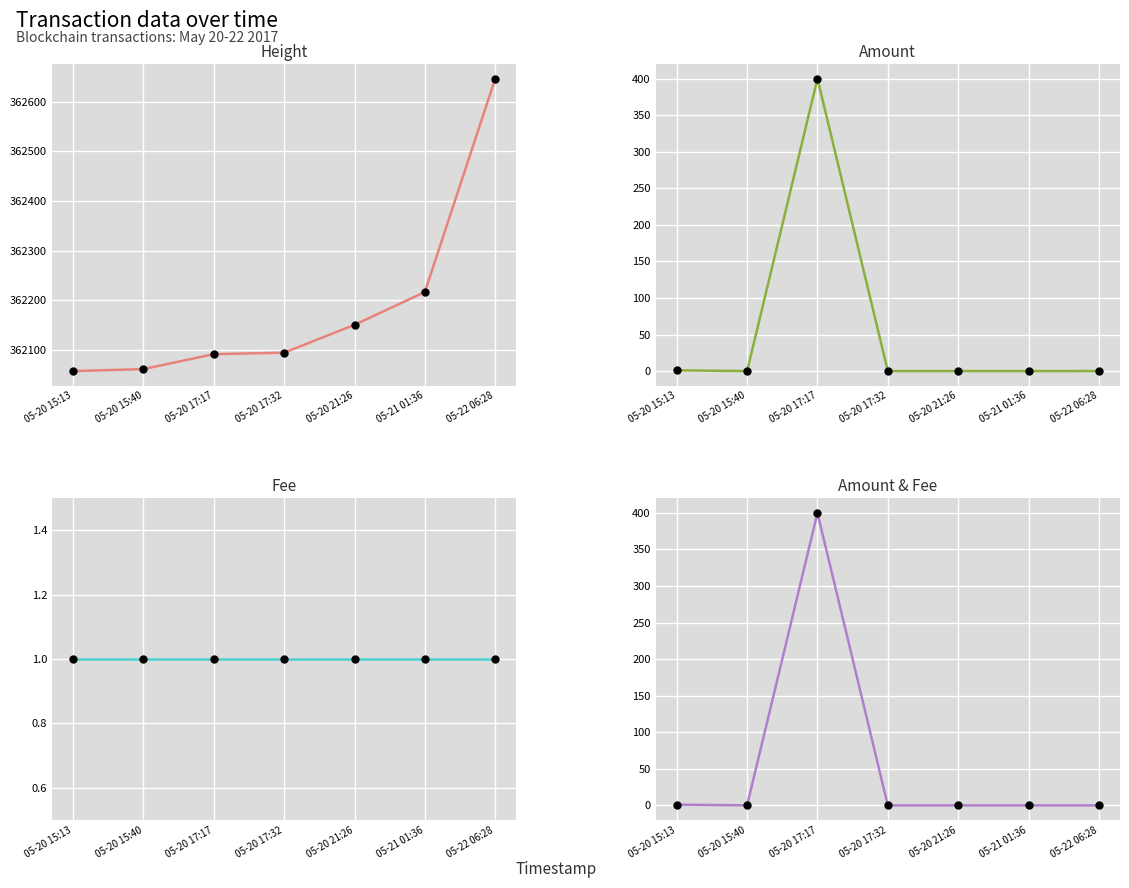

Between 05-20 21:26 and 05-21 01:36, which is larger?

05-21 01:36